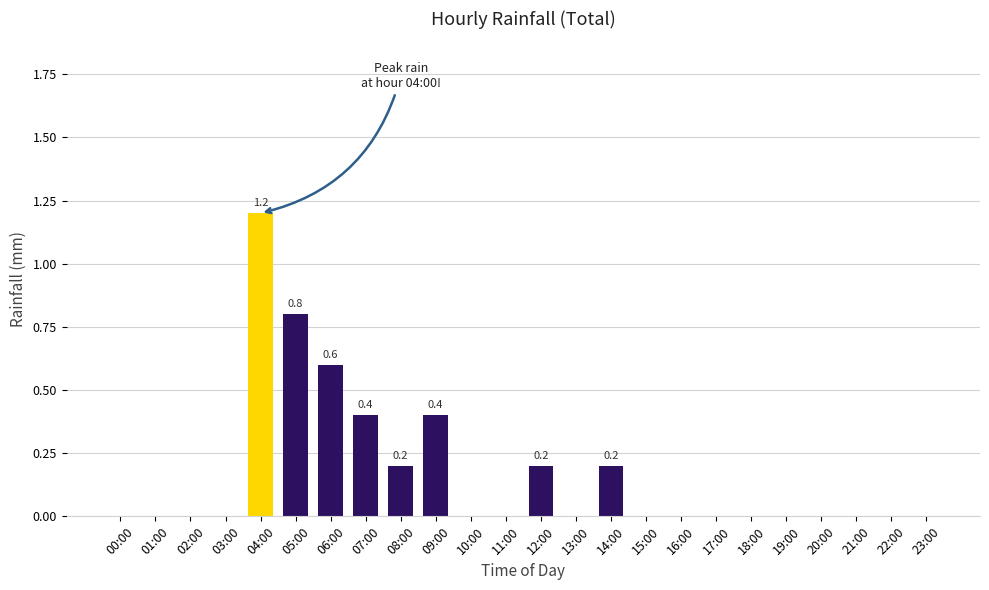

What is the sum of all values?

4.0